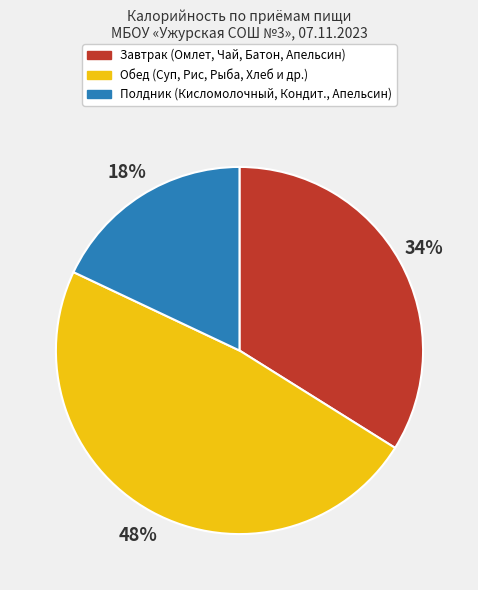

Is there a majority slice in this chart?

No